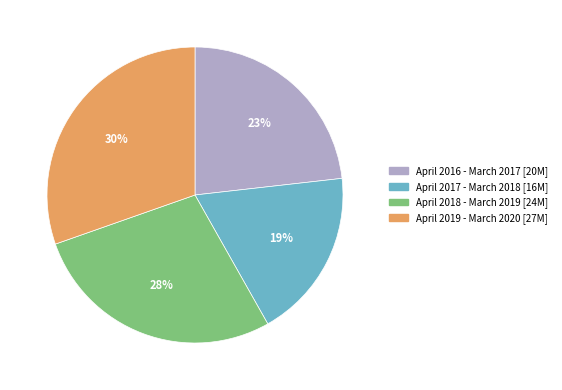

Is the sum of April 2019 - March 2020 and April 2017 - March 2018 greater than half?

No